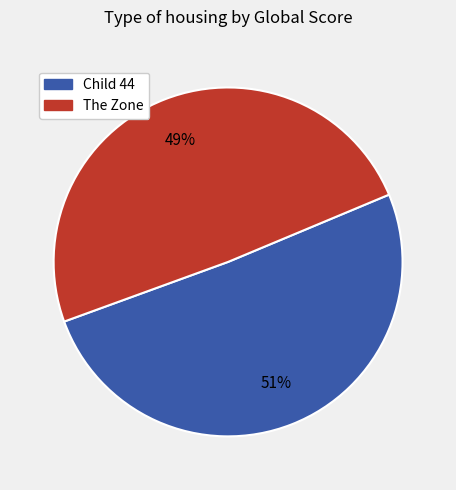

Approximately how many times larger is the value at The Zone compared to Child 44?

1.0